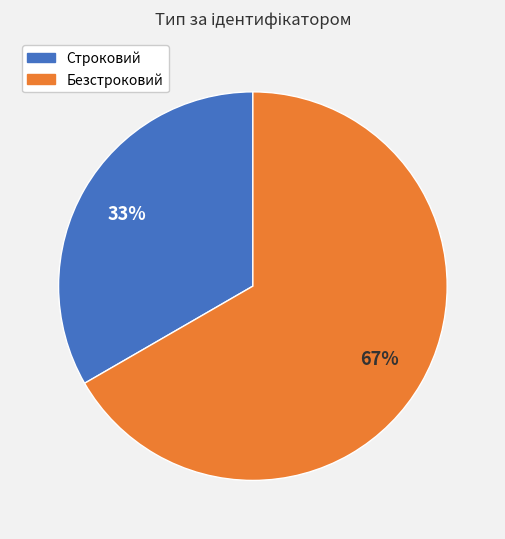

Do Безстроковий and Строковий together represent more than half of the pie?

Yes